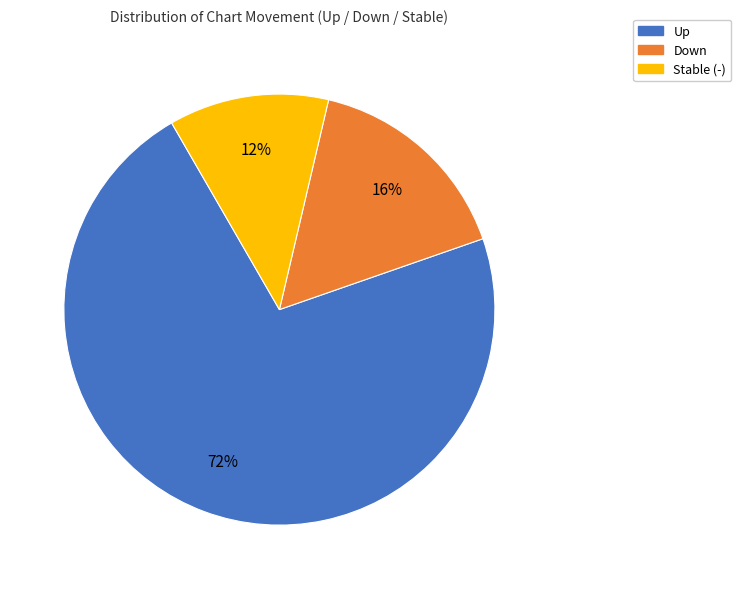

Is there any slice that represents more than half of the pie?

Yes